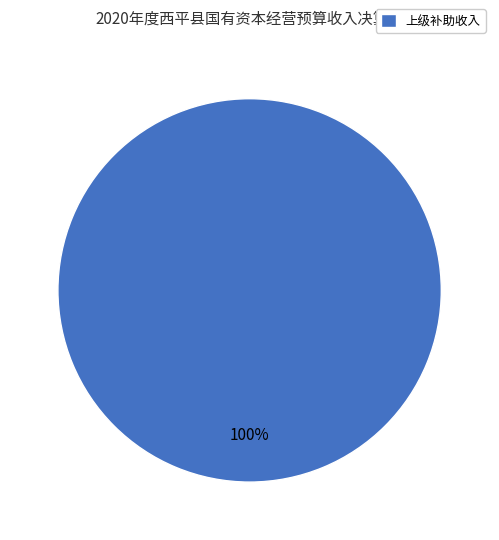

Rank the categories by value from highest to lowest.

上级补助收入